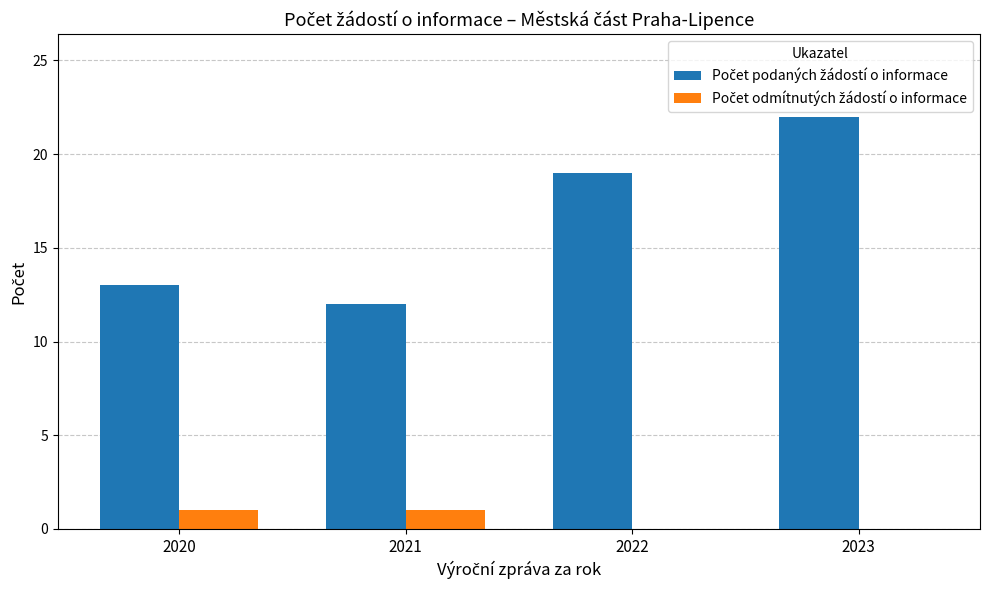

What is the total value across all series at 2020?

14